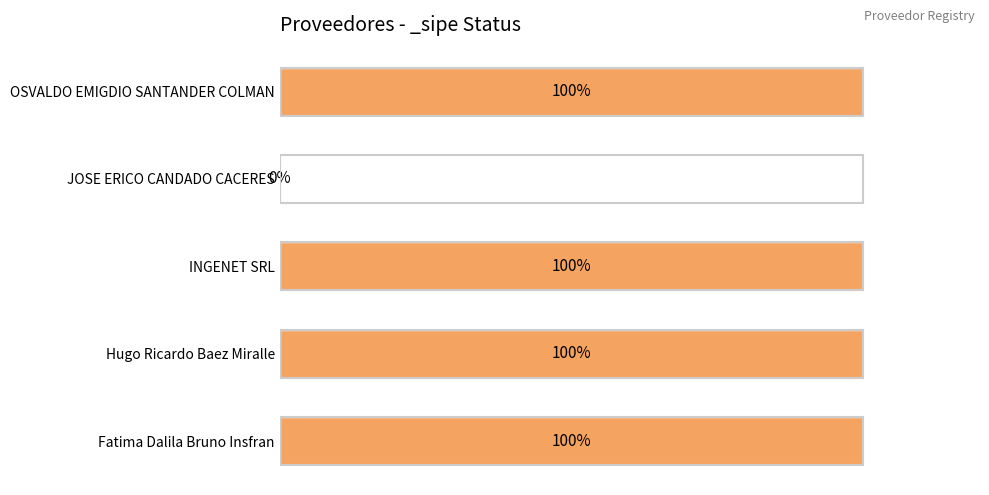

What is the average value?

1